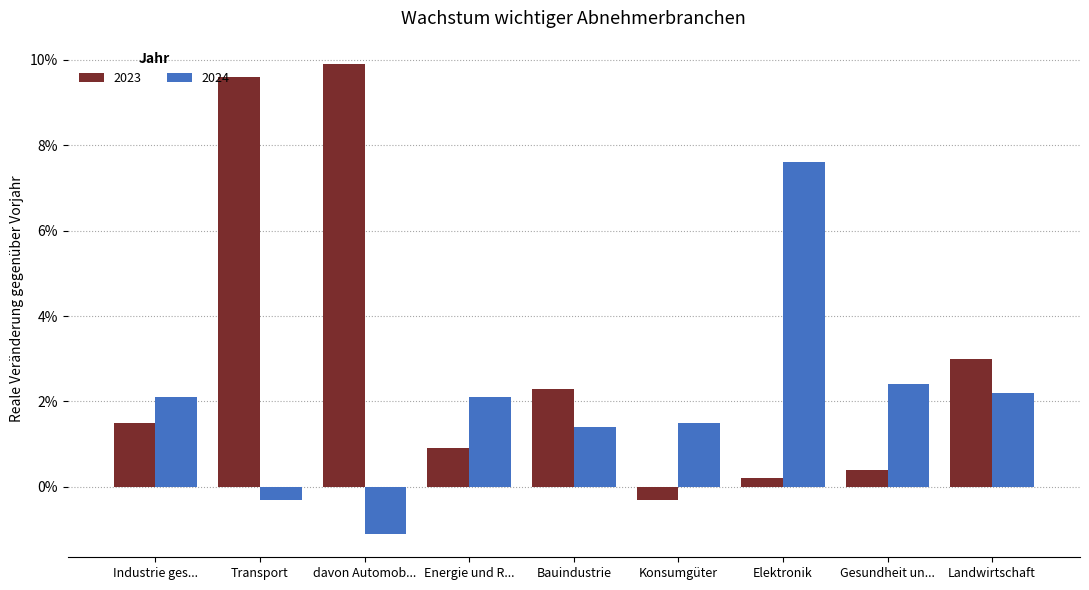

Are the bars grouped side by side (vs. stacked)?

Yes